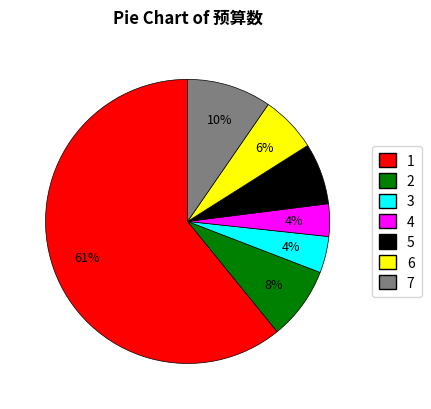

Does any single category account for the majority?

Yes